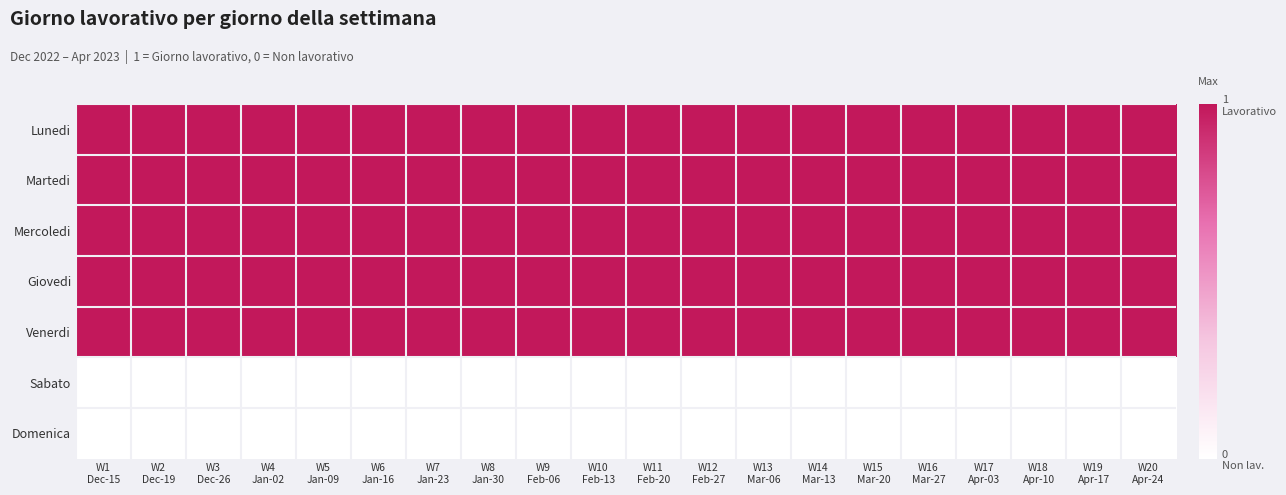

What is the difference between the highest and lowest values at W3
Dec-26?

1